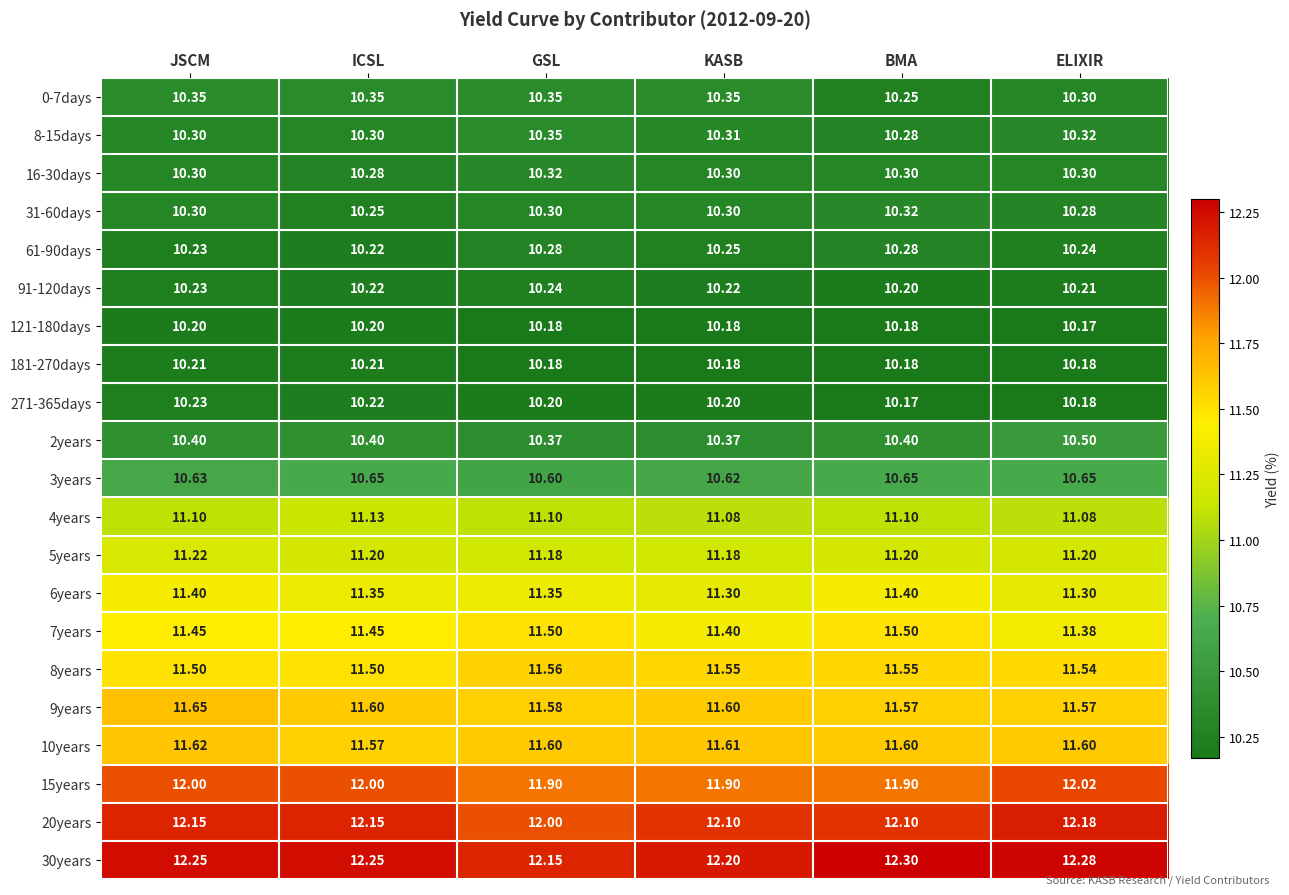

At which label is 121-180days closest to 10?

ELIXIR